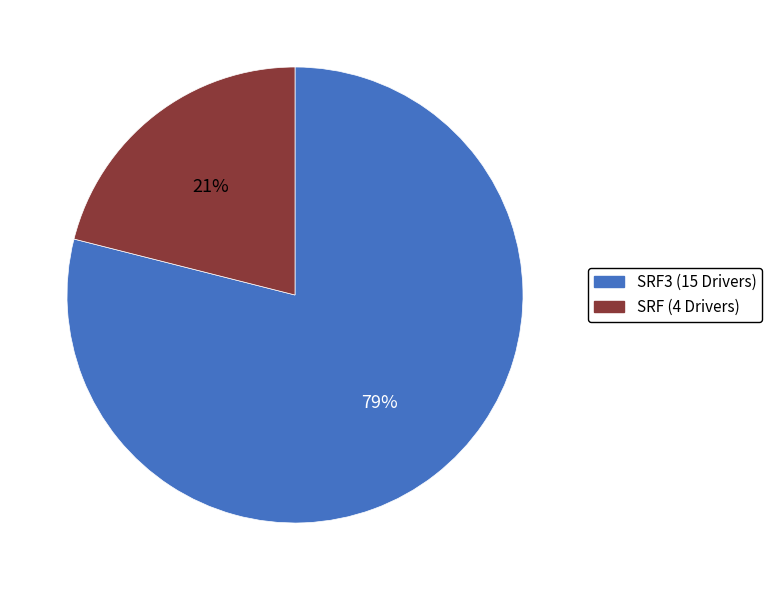

Does any single category account for the majority?

Yes